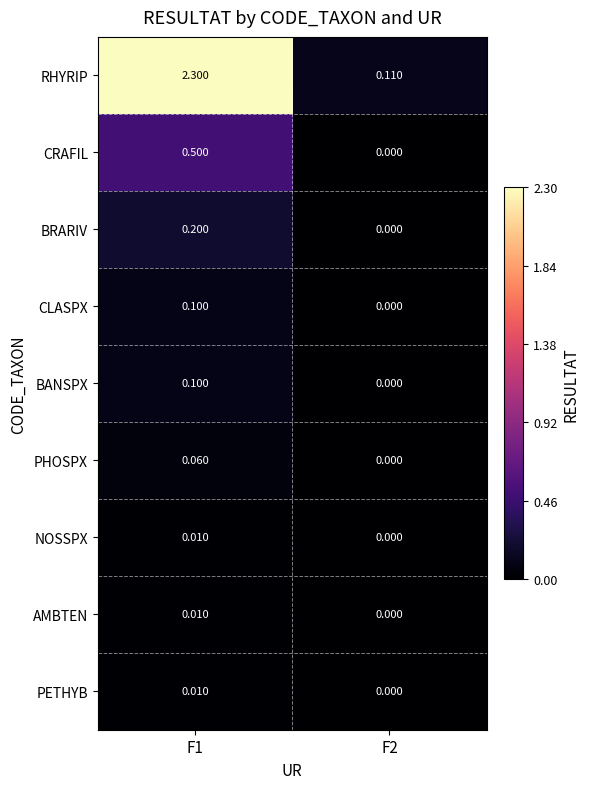

How many data points does each series have?

2